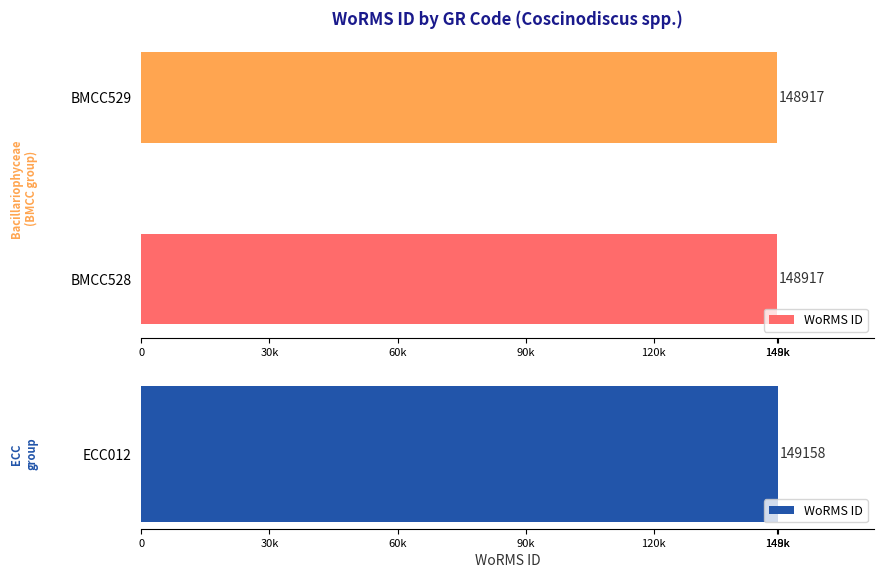

Reading right to left, transcribe all the data shown in this chart.

149158	148917	148917